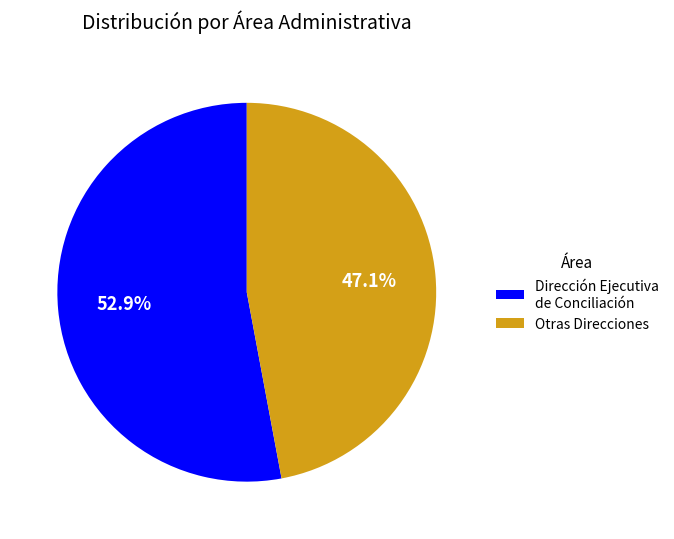

To the nearest percent, what is the average slice percentage?

50%